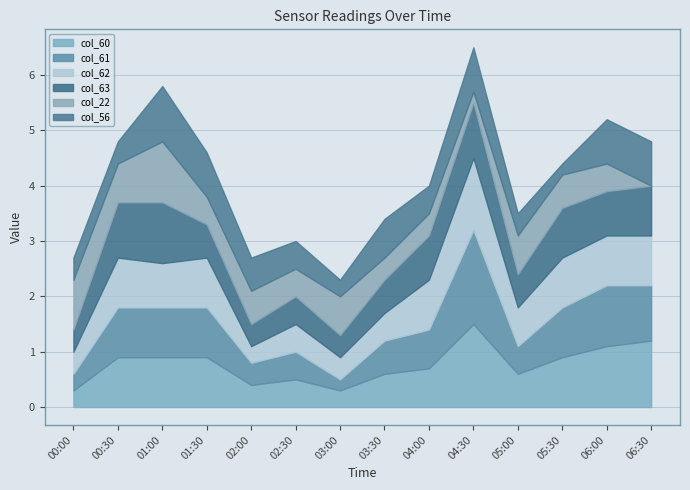

Does the chart display data point markers on the line(s)?

No